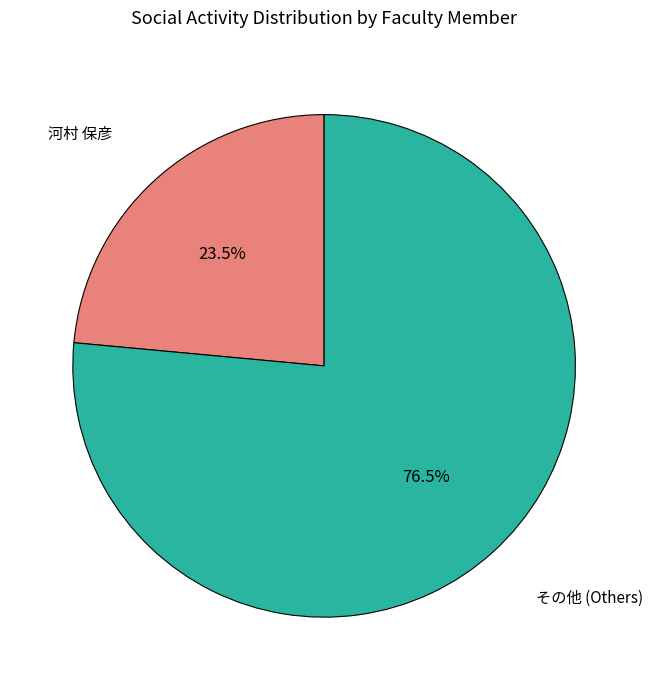

How many segments does this pie chart have?

2